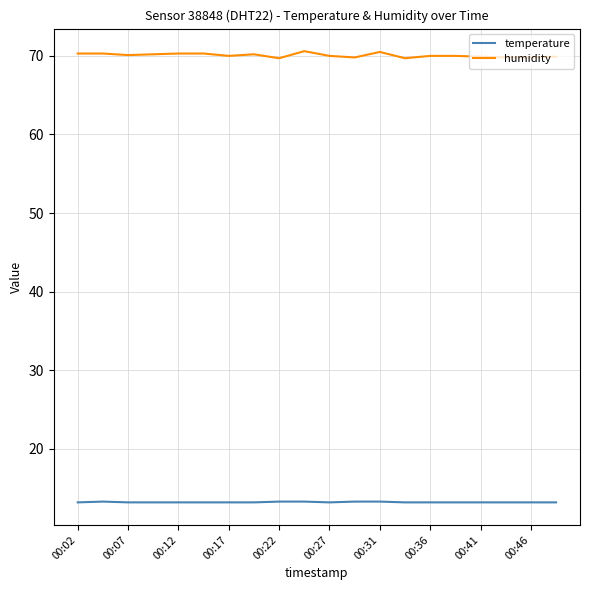

Rank the series by their average value, from highest to lowest.

humidity, temperature